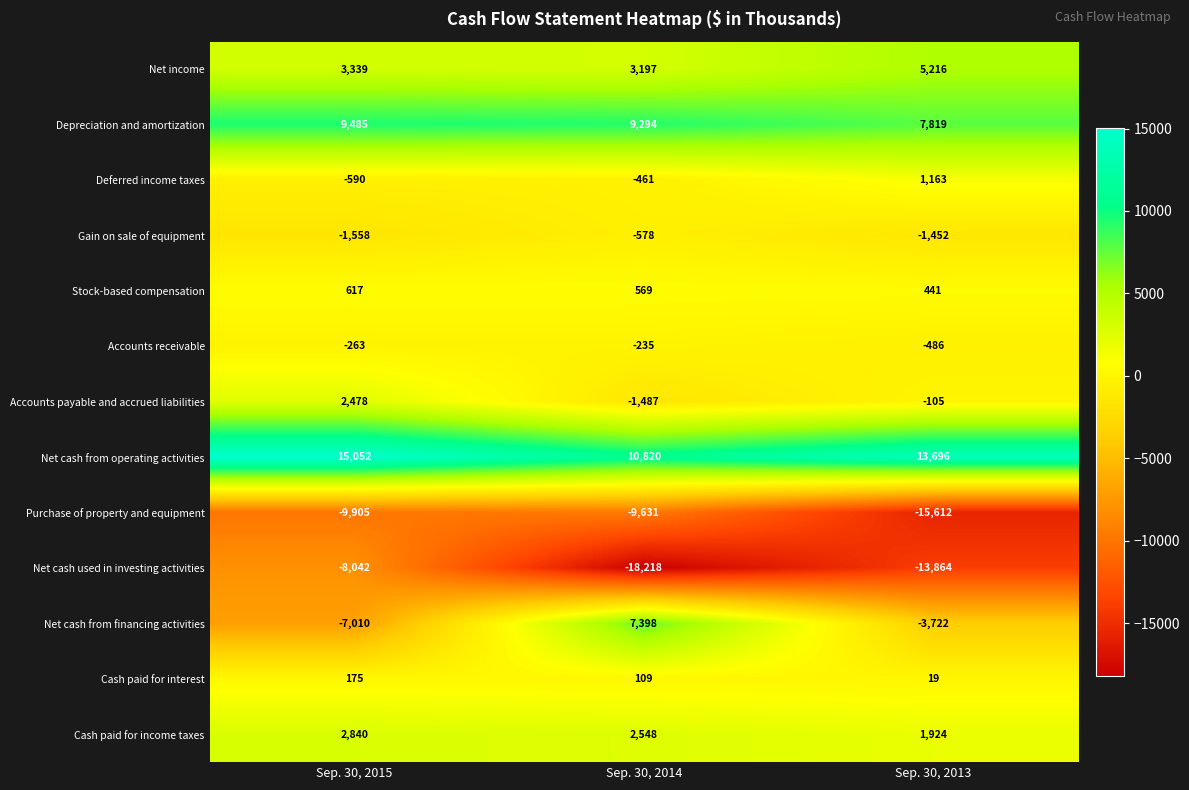

At which label does Purchase of property and equipment first exceed -9905?

Sep. 30, 2014